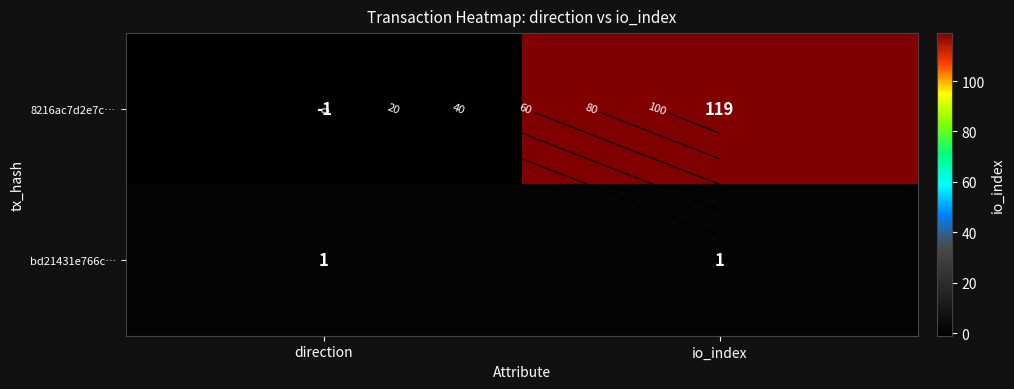

At io_index, list the series in order from largest to smallest.

8216ac7d2e7c…, bd21431e766c…